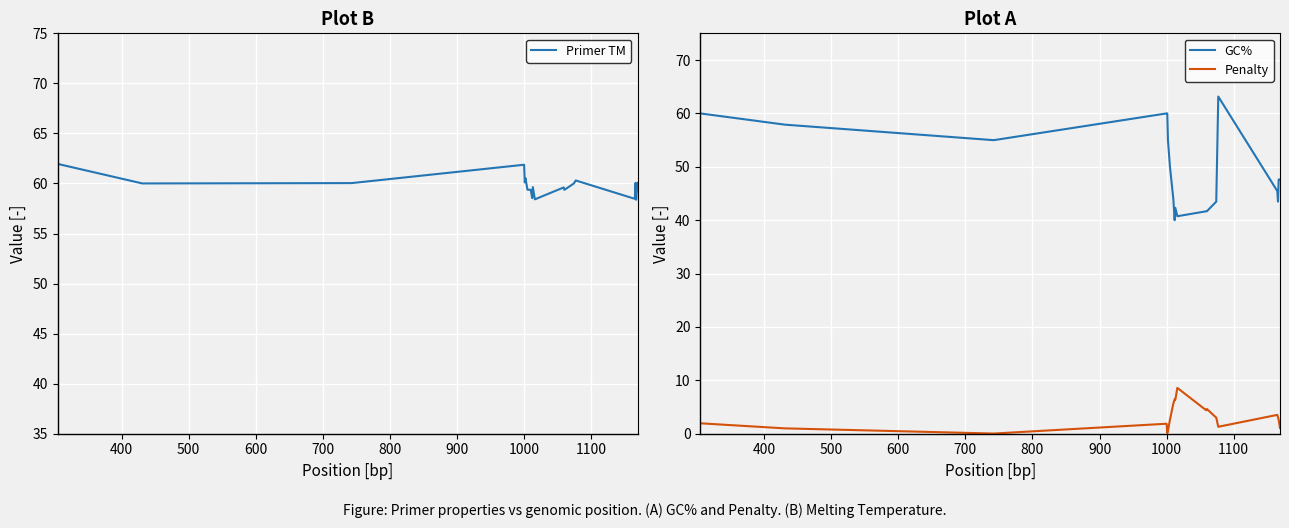

List the series in order of their overall mean, highest first.

Primer TM, GC%, Penalty